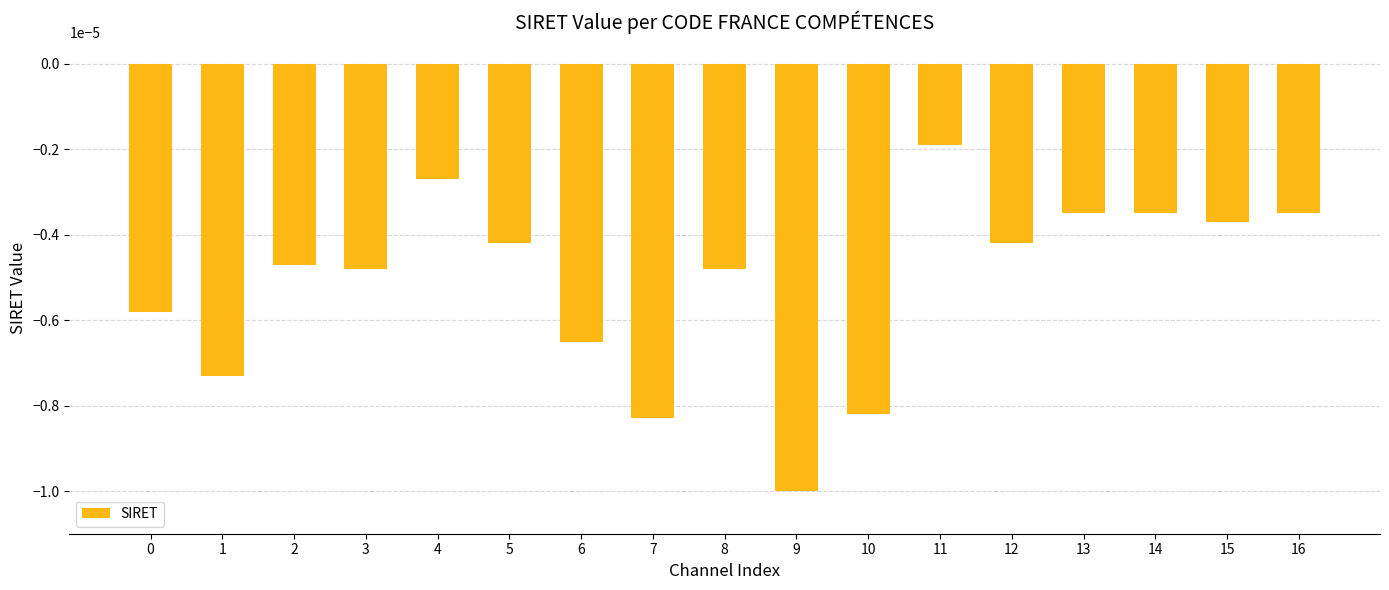

Which label corresponds to the smallest value in the chart?

9